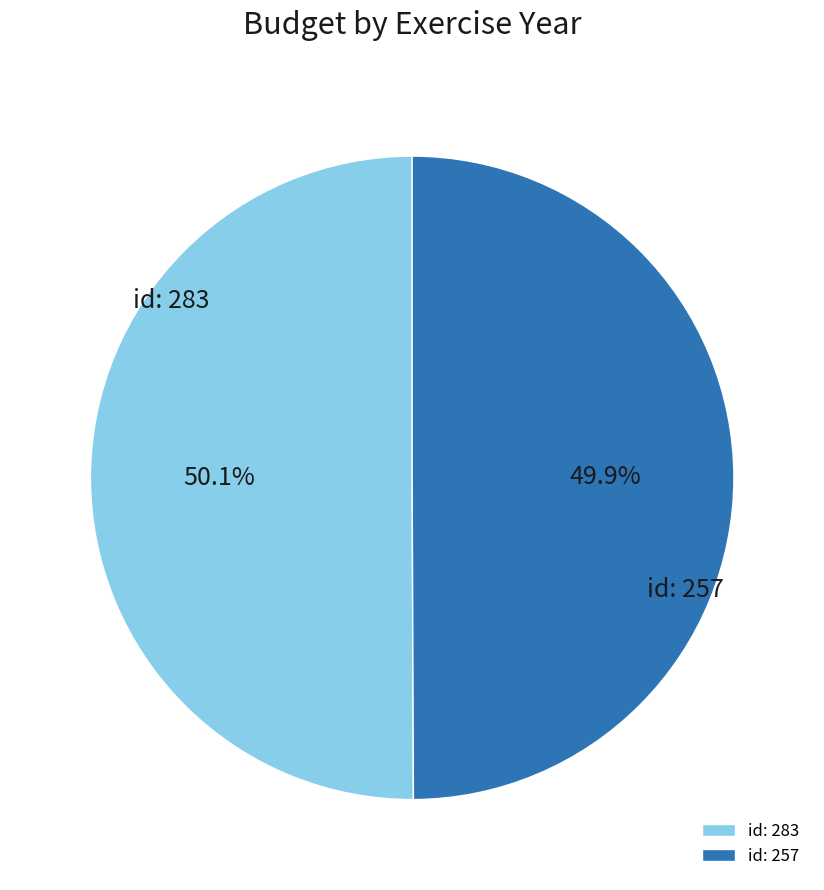

Is there any slice that represents more than half of the pie?

Yes